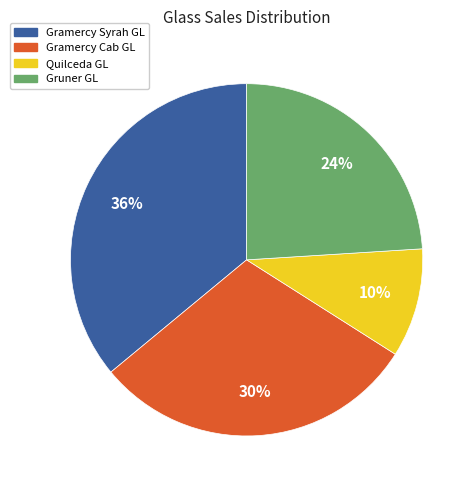

What percentage is the Gruner GL slice, to the nearest percent?

24%